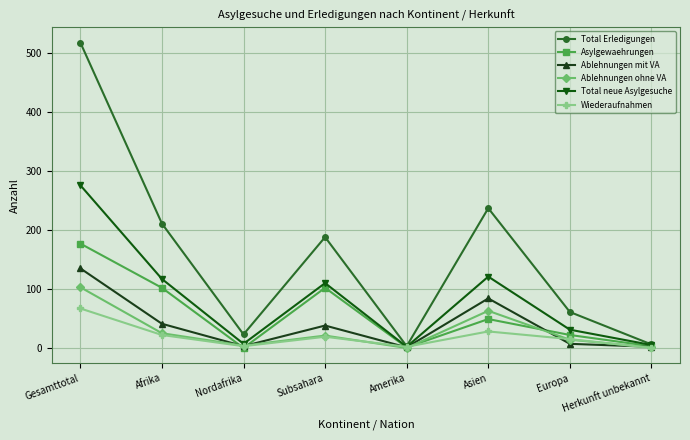

What position from the right is Nordafrika?

6